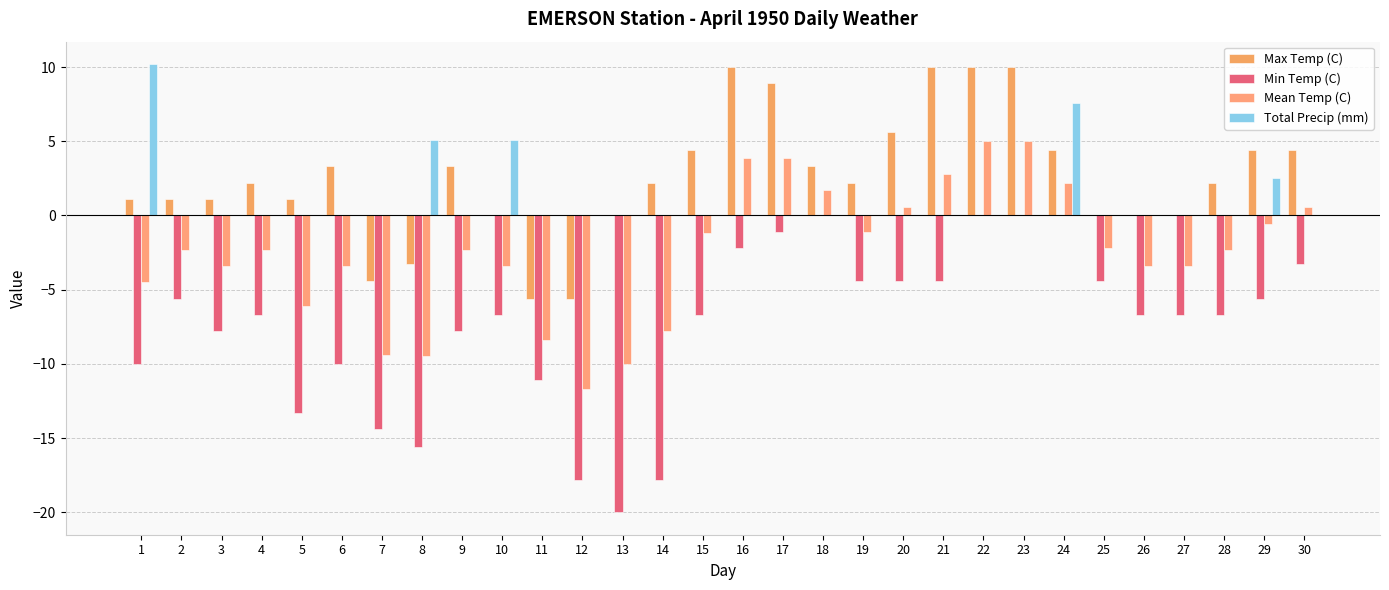

What are all the series names shown in the legend?

Max Temp (C), Min Temp (C), Mean Temp (C), Total Precip (mm)